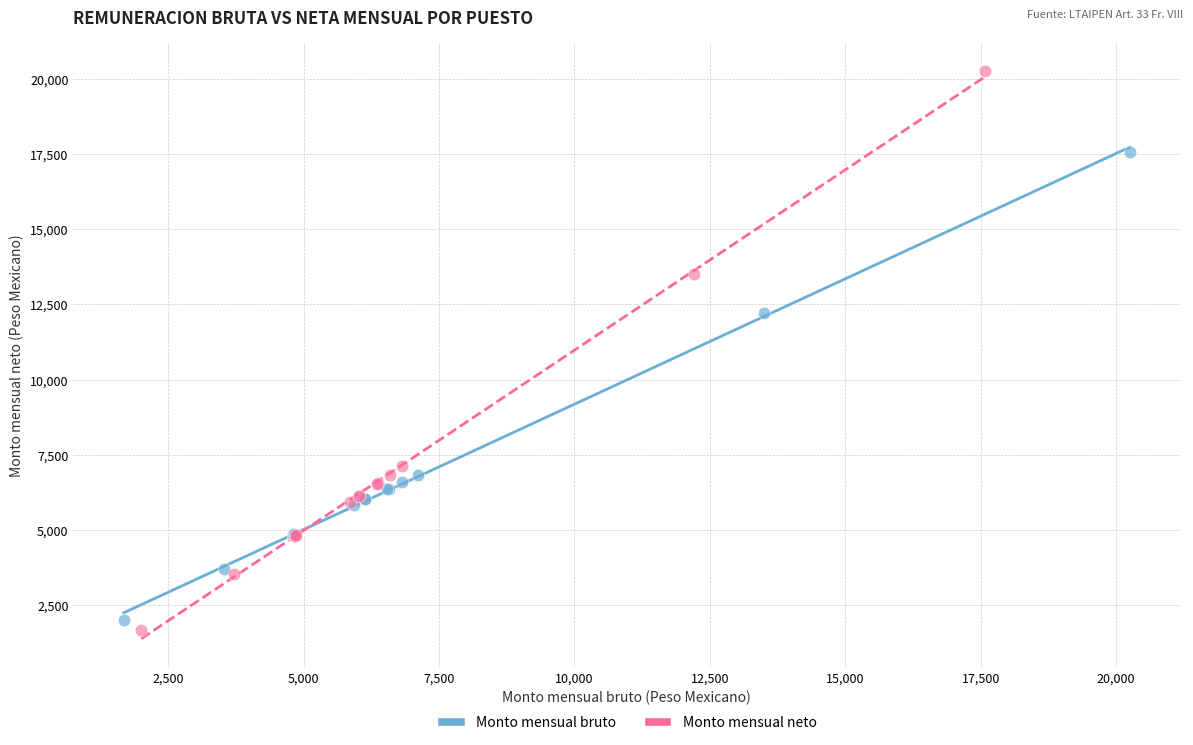

Which series reaches the maximum Y coordinate?

Monto mensual neto